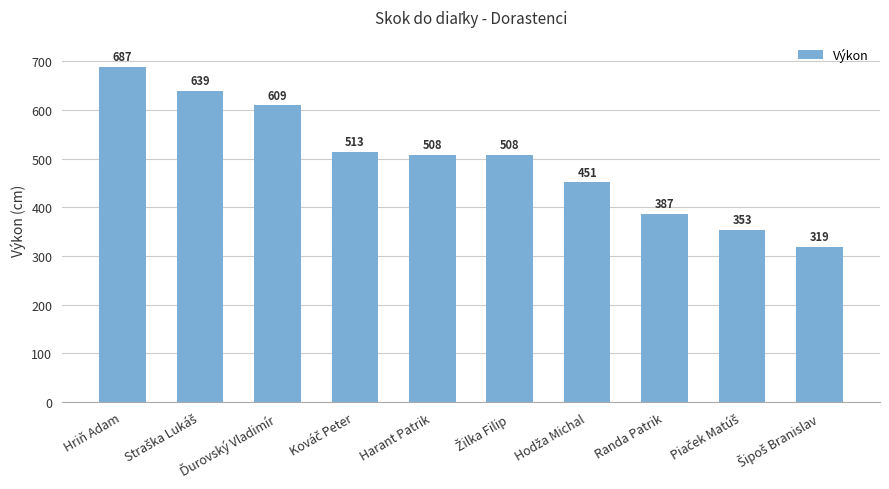

What is the label of the 3rd bar from the right?

Randa Patrik